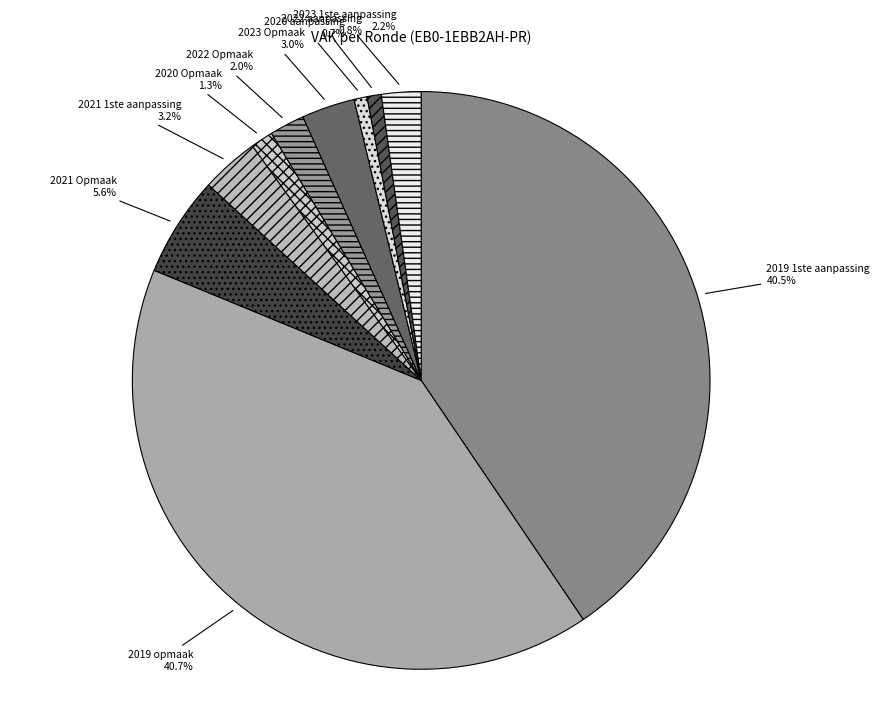

Is there a majority slice in this chart?

No